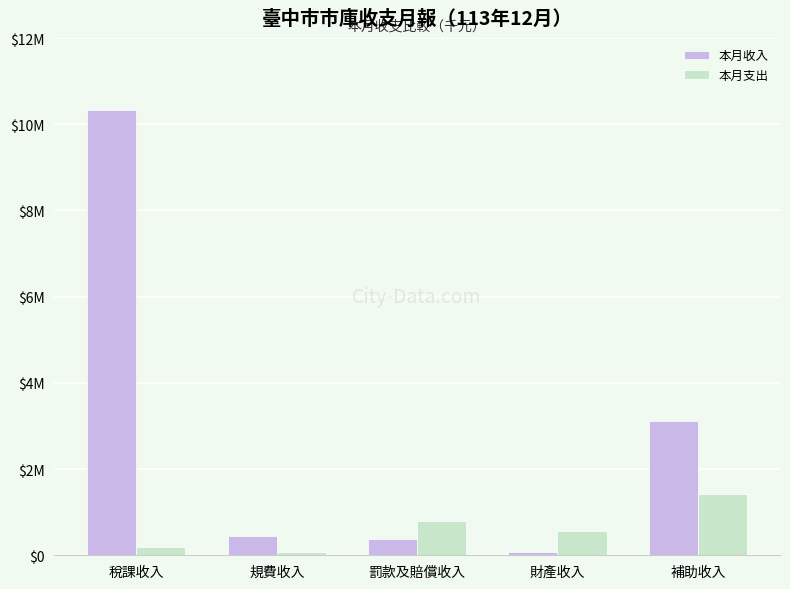

Rank the series by their maximum value, from lowest to highest.

本月支出, 本月收入